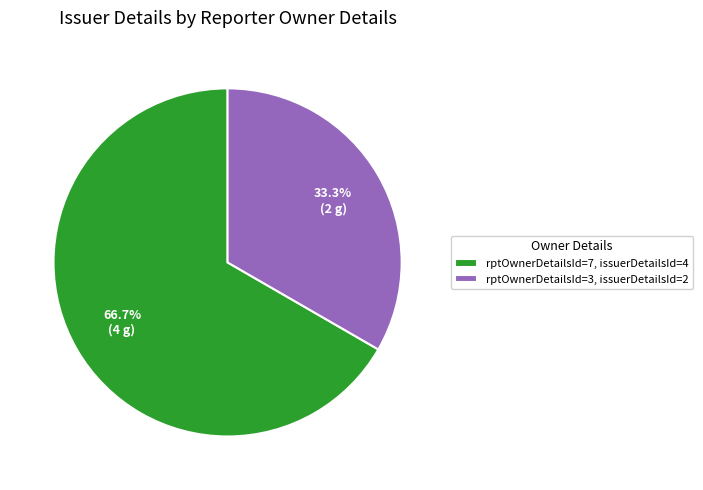

Is there a majority slice in this chart?

Yes